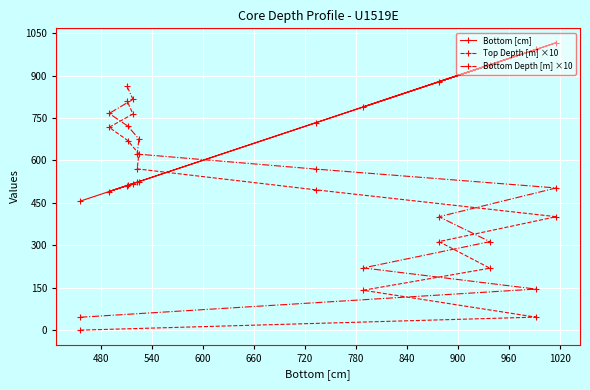

What is the highest value of the Top Depth [m] ×10 series?

811.0